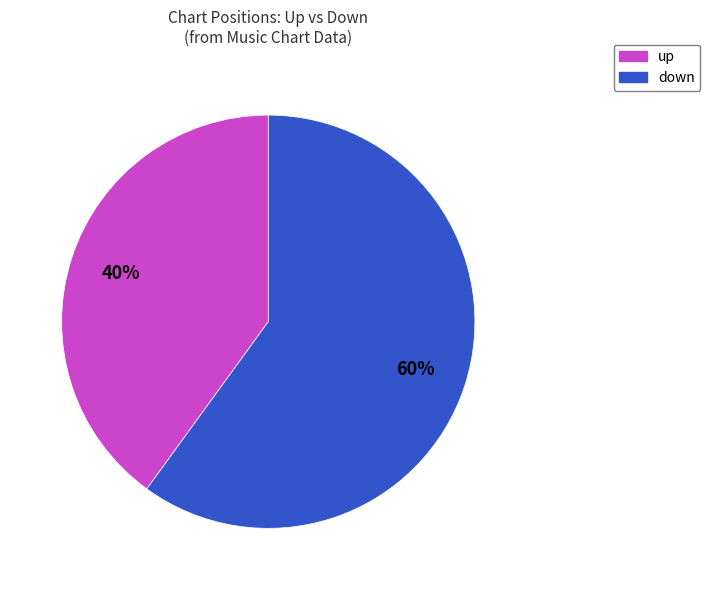

How many slices are in this pie chart?

2